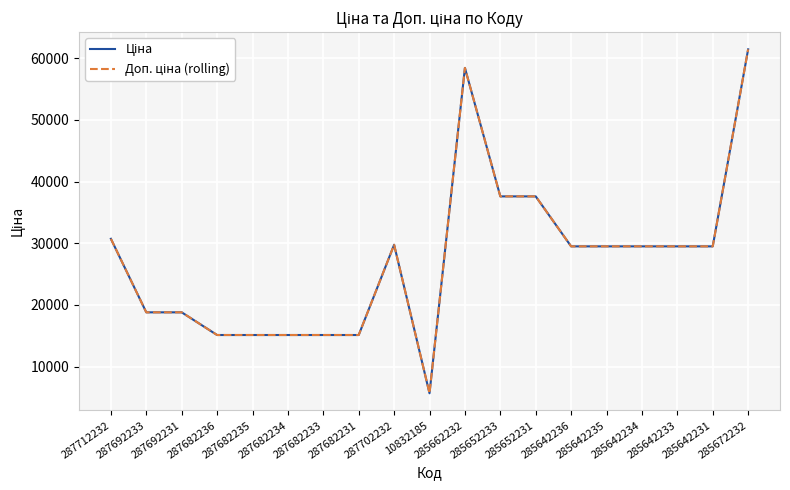

Is this an area chart (filled region under the line)?

No